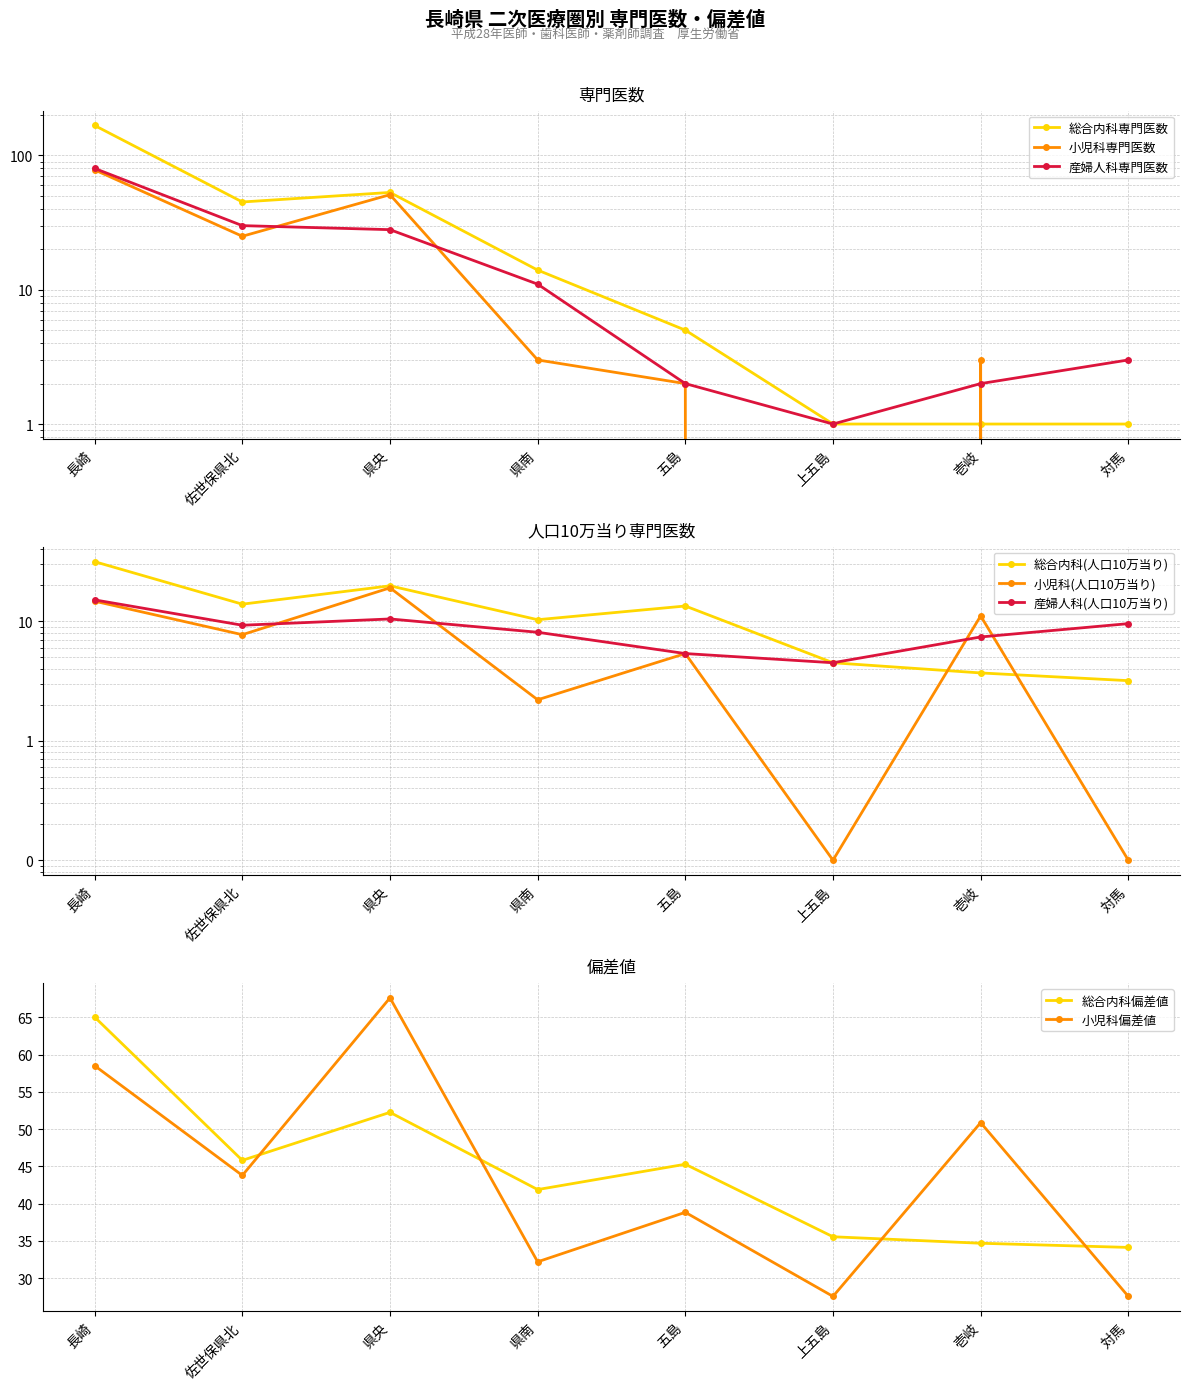

How many values in the 総合内科偏差値 series are below 45?

4